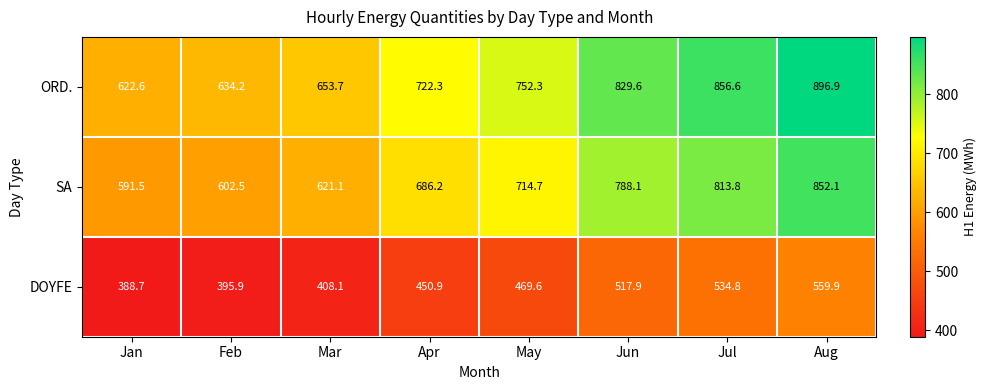

At how many categories does at least one series exceed 533?

8